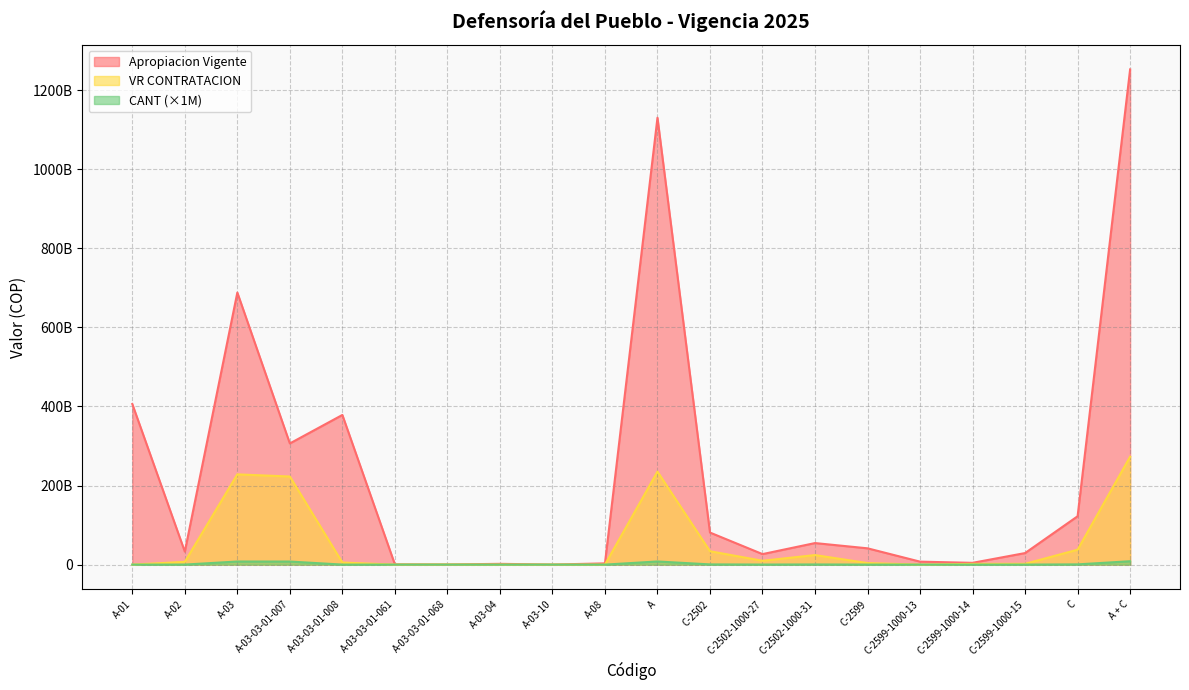

Reading right to left, what are all the values shown in this chart?

VR CONTRATACION: 272982043280.6	37727548867.8	1993776559.0	1886059822.4	0.0	3879836381.4	24152220372.0	9695492114.3	33847712486.3	235254494412.9	0.0	0.0	0.0	165300000.0	0.0	5273278019.0	222855651335.9	228294229354.9	6960265058.0	0.0
Apropiacion Vigente: 1252739000000.0	122300000000.0	29207831246.0	4500000000.0	7500000000.0	41207831246.0	54500000000.0	26592168754.0	81092168754.0	1130439000000.0	3114000000.0	148000000.0	1936000000.0	369000000.0	642000000.0	378586000000.0	306527000000.0	688208000000.0	32848000000.0	406269000000.0
CANT: 8519000000.0	595000000.0	35000000.0	28000000.0	0.0	63000000.0	372000000.0	160000000.0	532000000.0	7924000000.0	0.0	0.0	0.0	6000000.0	0.0	72000000.0	7745000000.0	7823000000.0	101000000.0	0.0